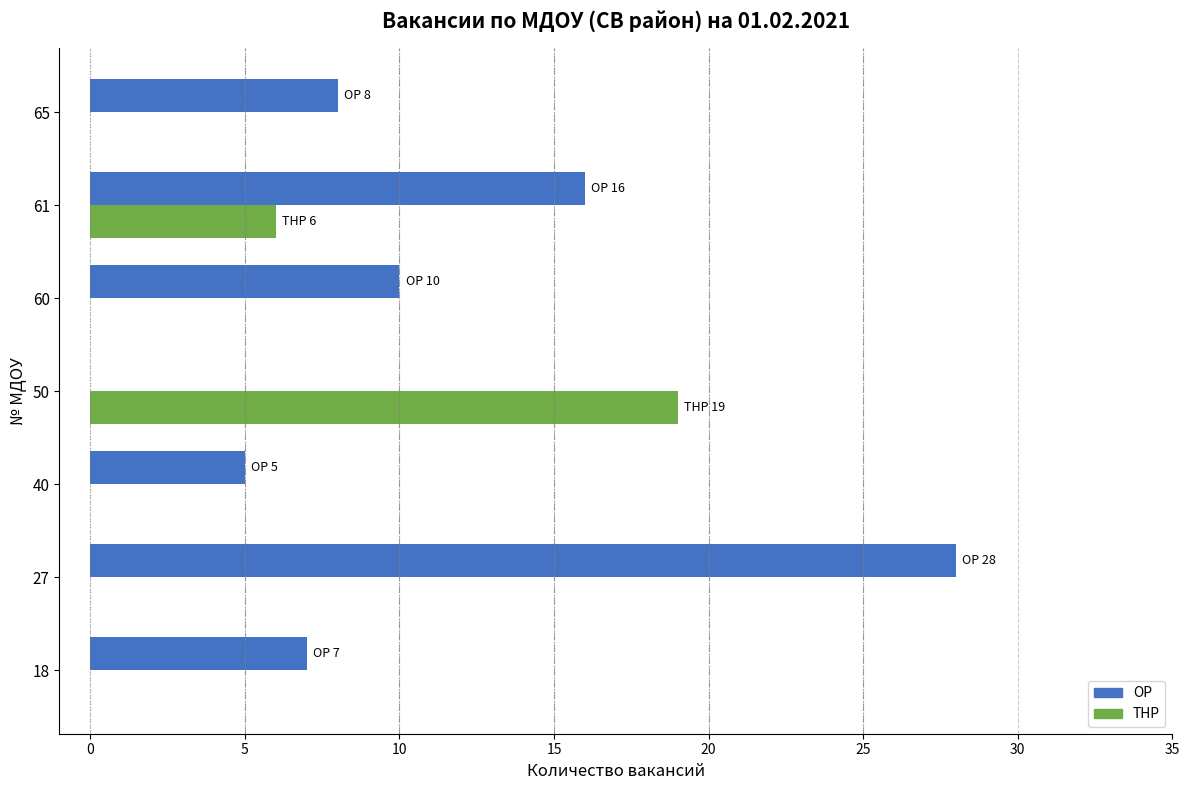

At which label is ТНР closest to 9?

61